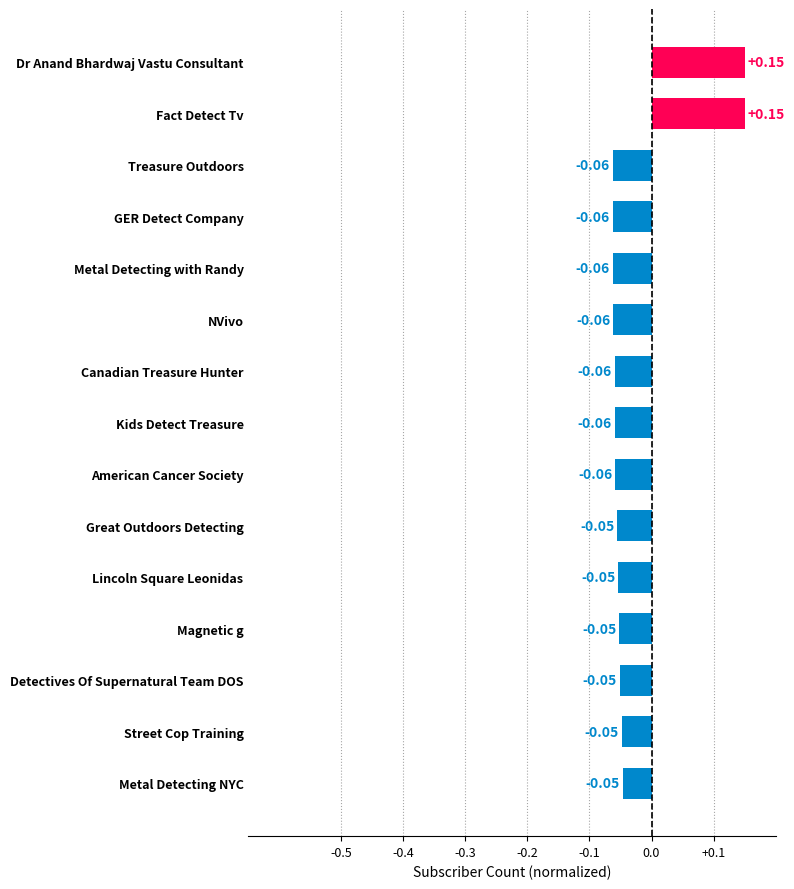

Which has a higher value, Fact Detect Tv or GER Detect Company?

Fact Detect Tv